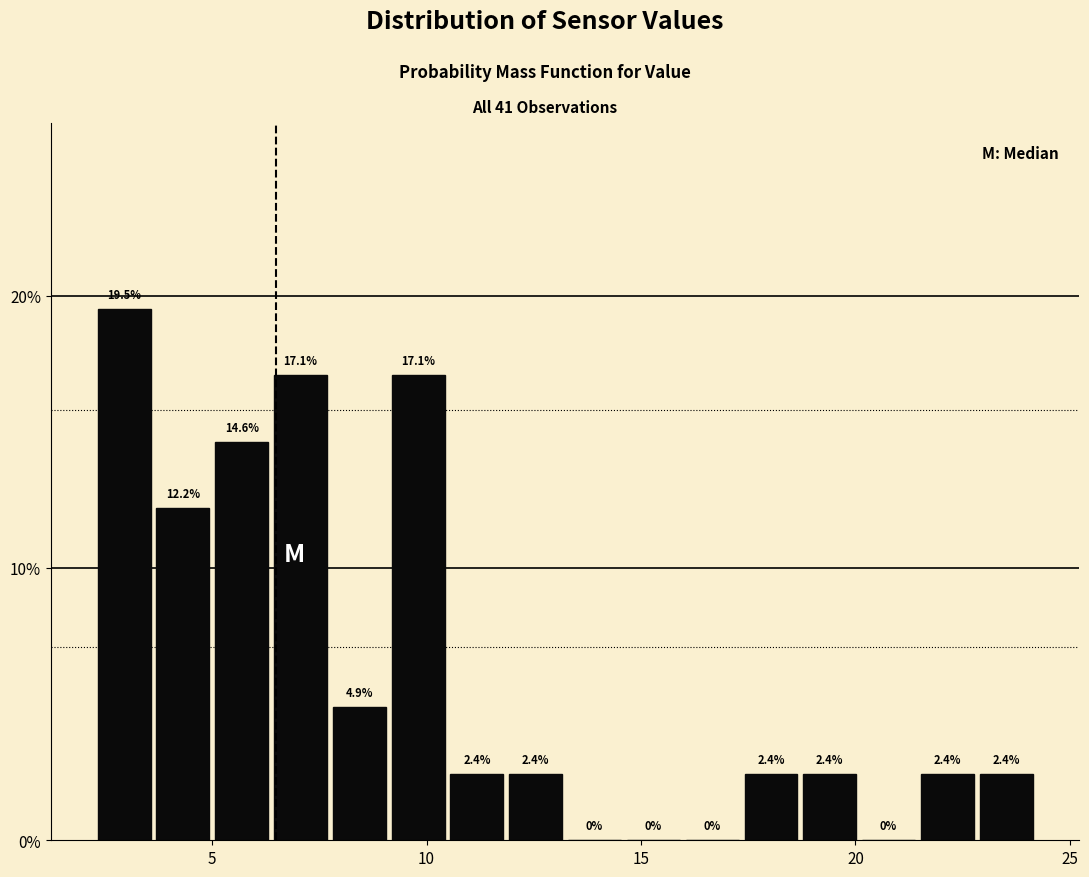

Around what value on the x-axis is the tallest bar? Give the approximate position of its centre, as read against the axis.

3.0